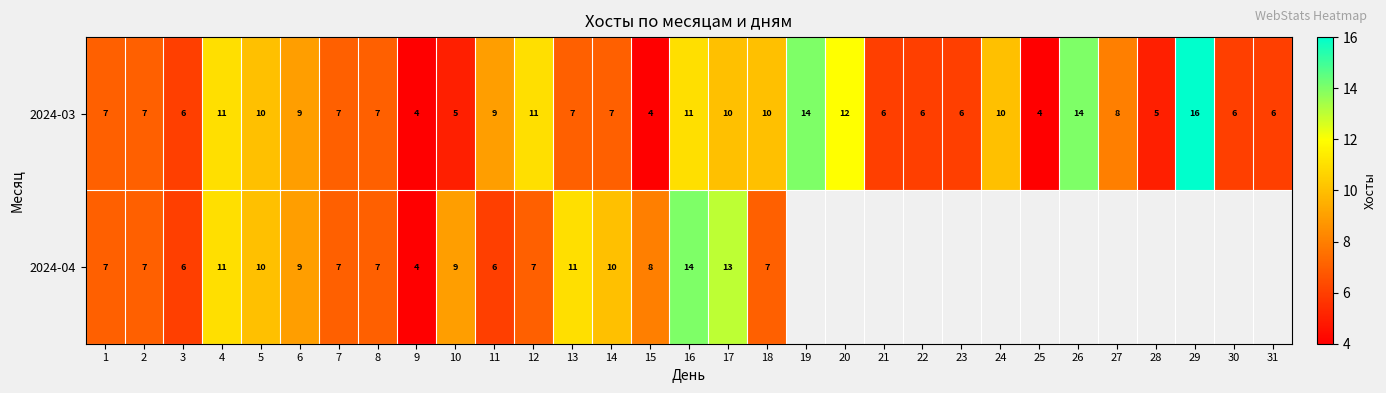

At which category does the chart reach its peak across all series?

29